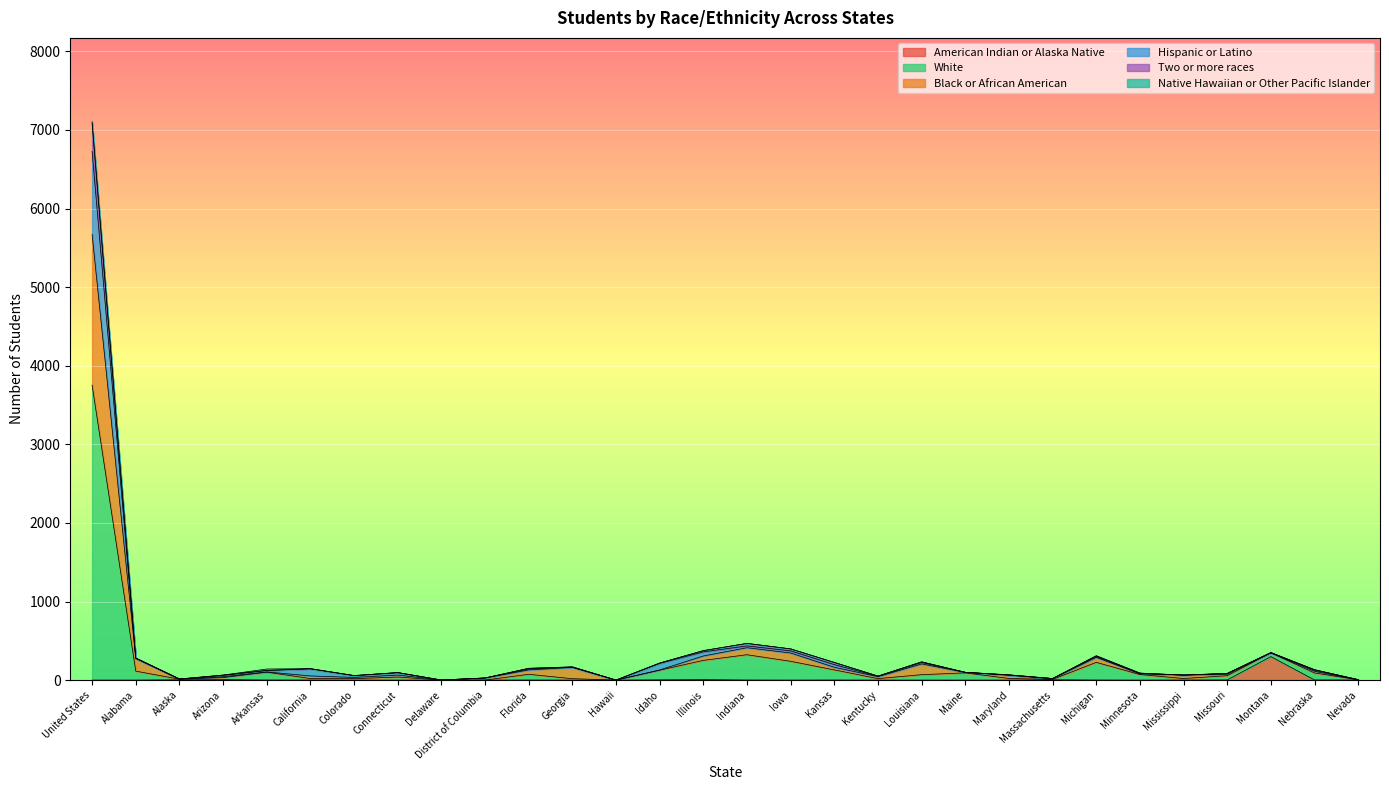

At which category is the sum across all series the highest?

United States